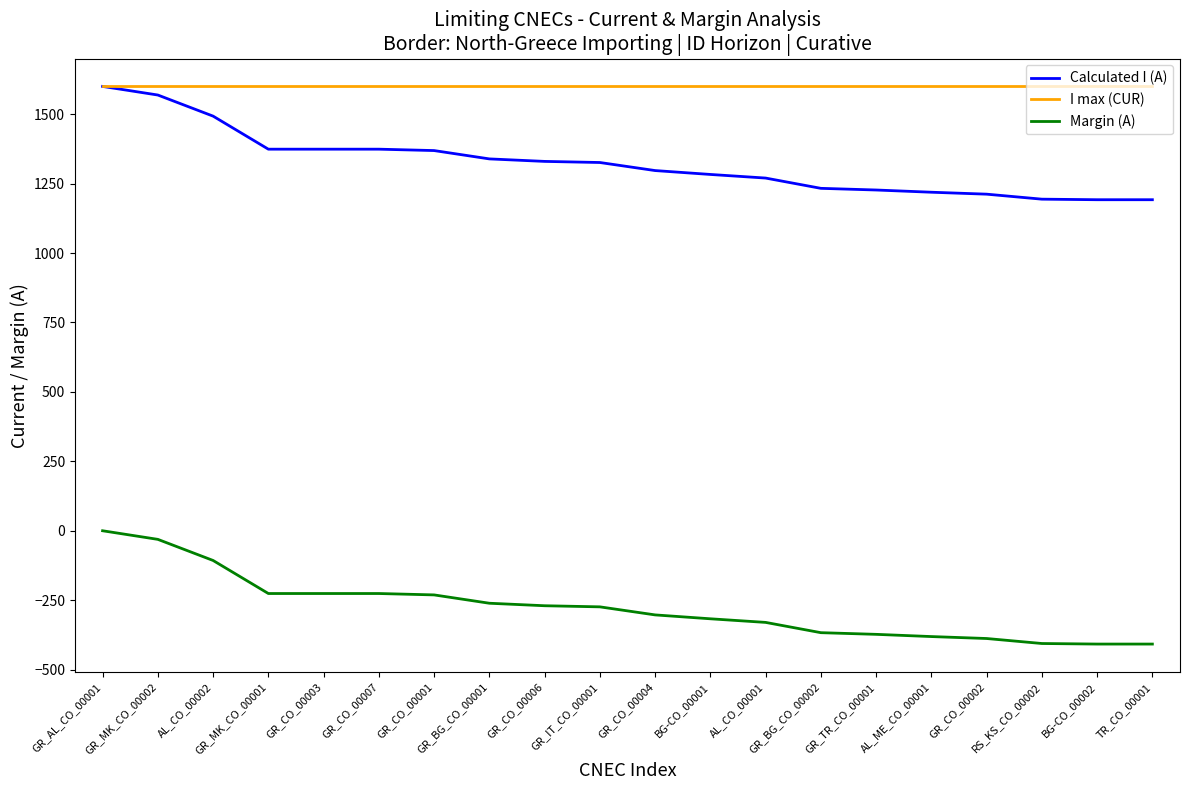

Is the value of Margin (A) at GR_CO_00003 greater than the value of Calculated I (A) at GR_TR_CO_00001?

No